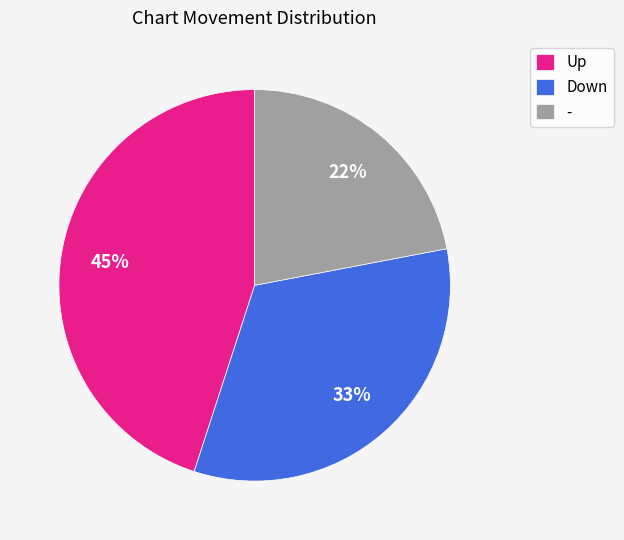

Is it true that - is 14% of the pie?

False